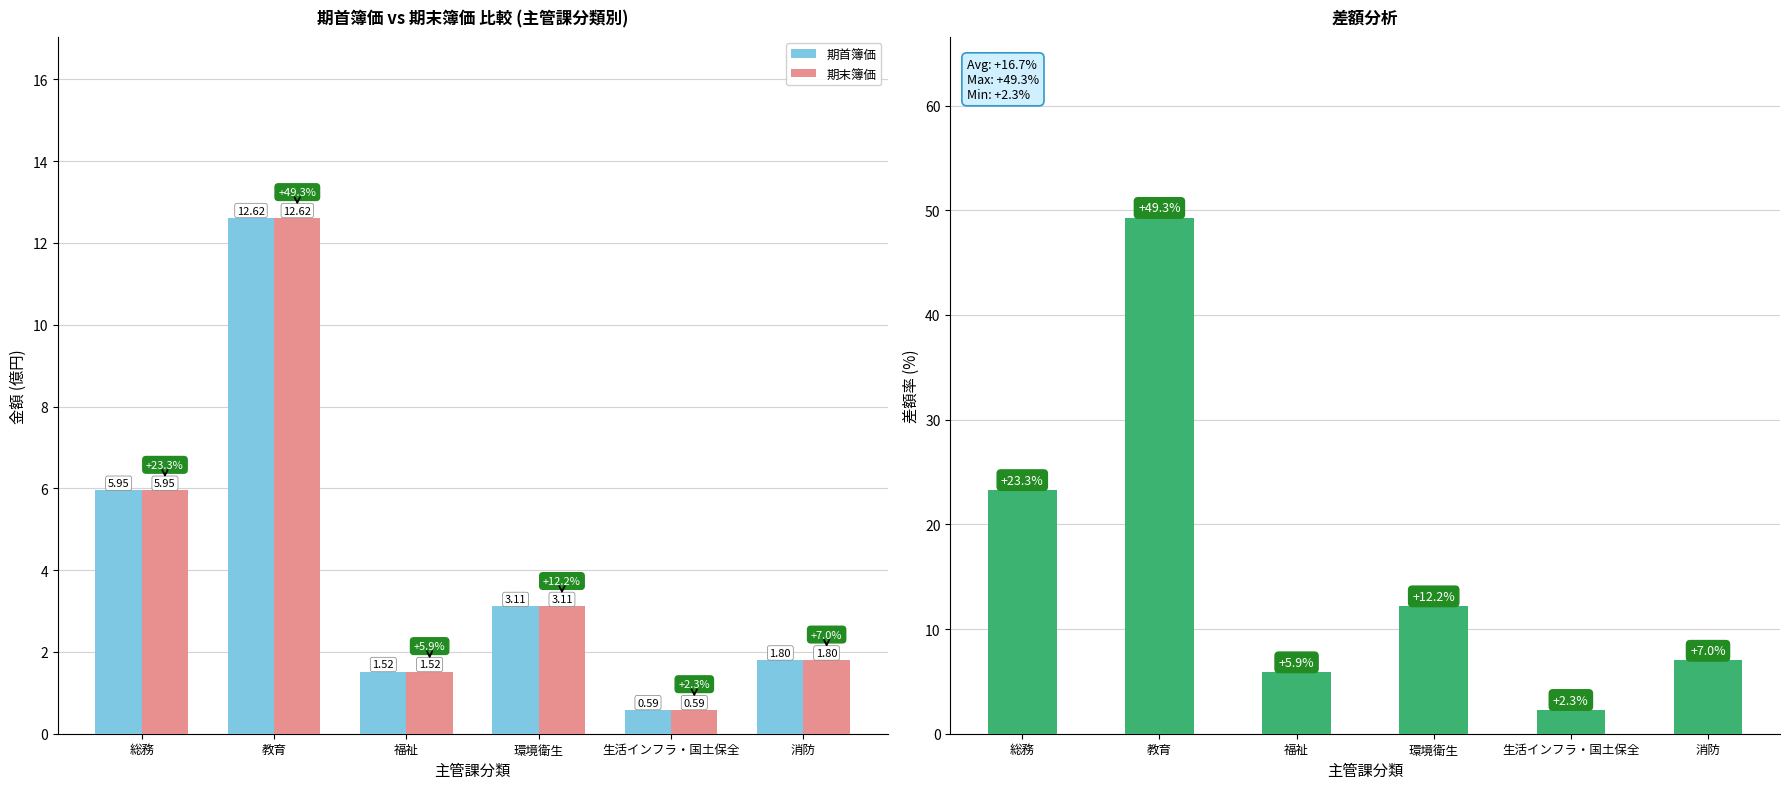

Which series has the largest total across all categories?

構成比率 (%)